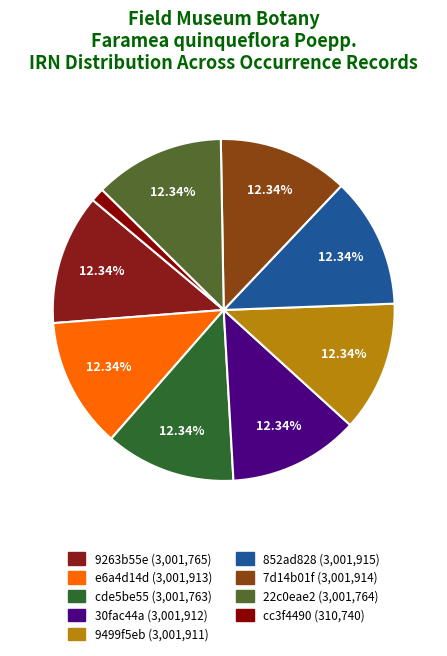

To the nearest percent, what portion does 852ad828 represent?

12%